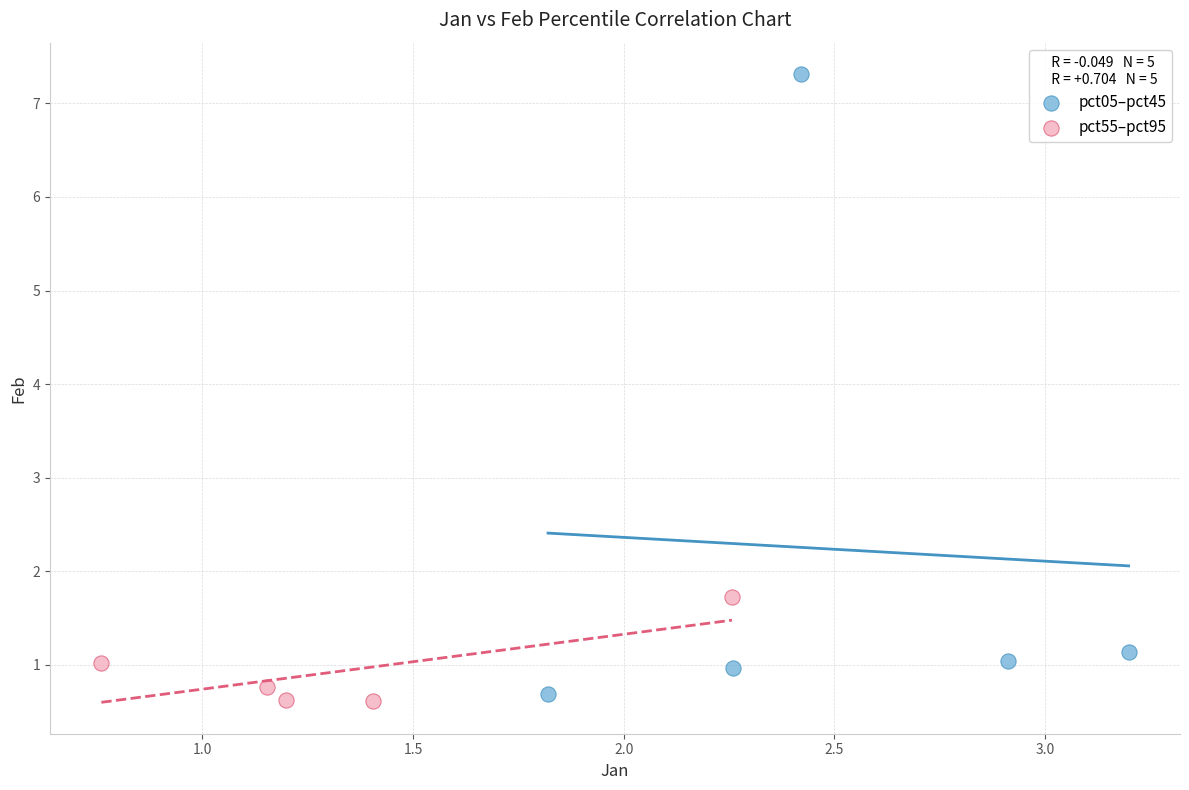

What are all the series names shown in the legend?

pct05–pct45, pct55–pct95